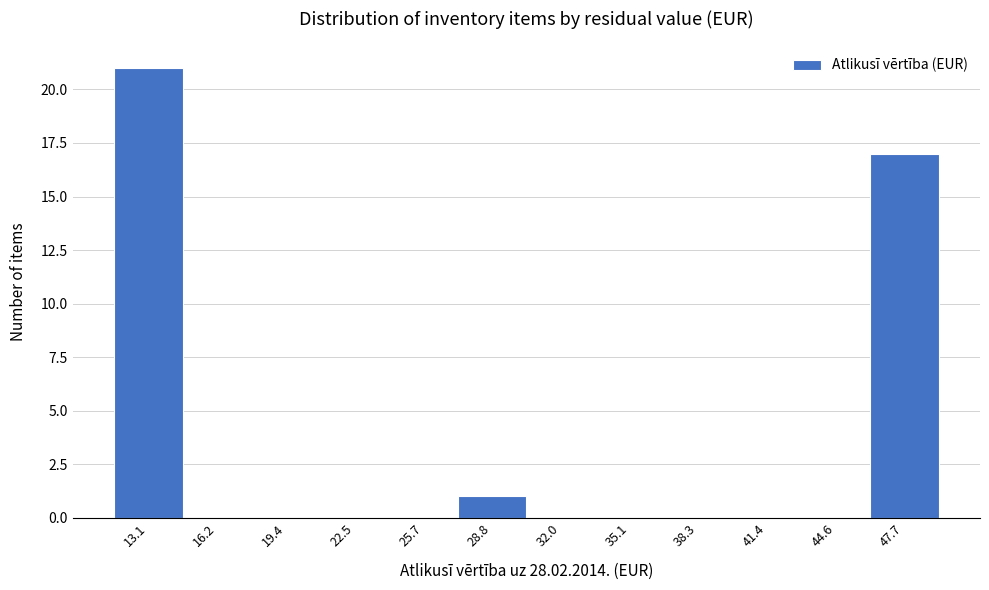

Over which range of the x-axis is the bar tallest?

11.5 to 14.5